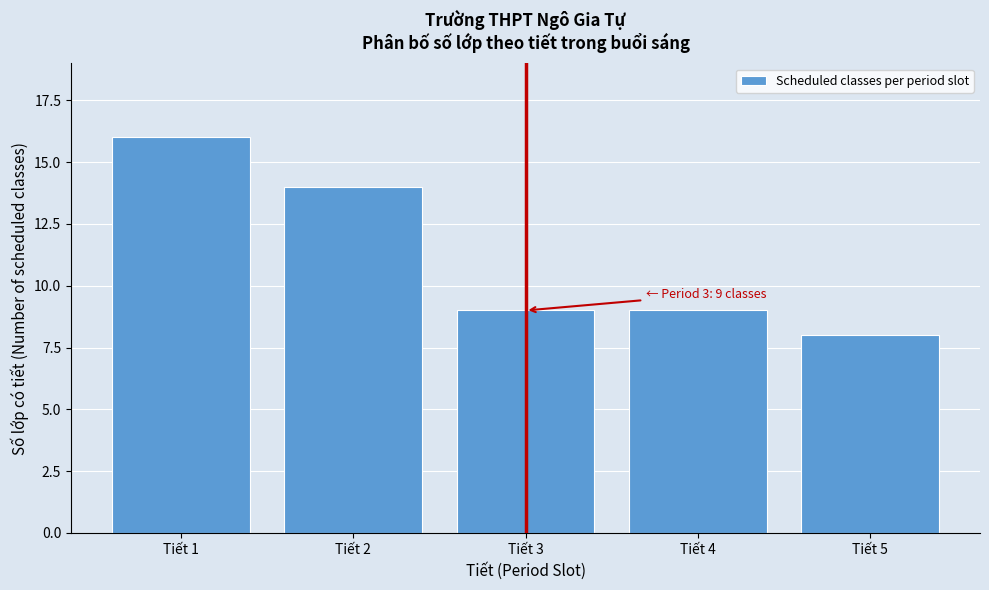

Reading right to left, list all the values displayed in this chart.

8	9	9	14	16